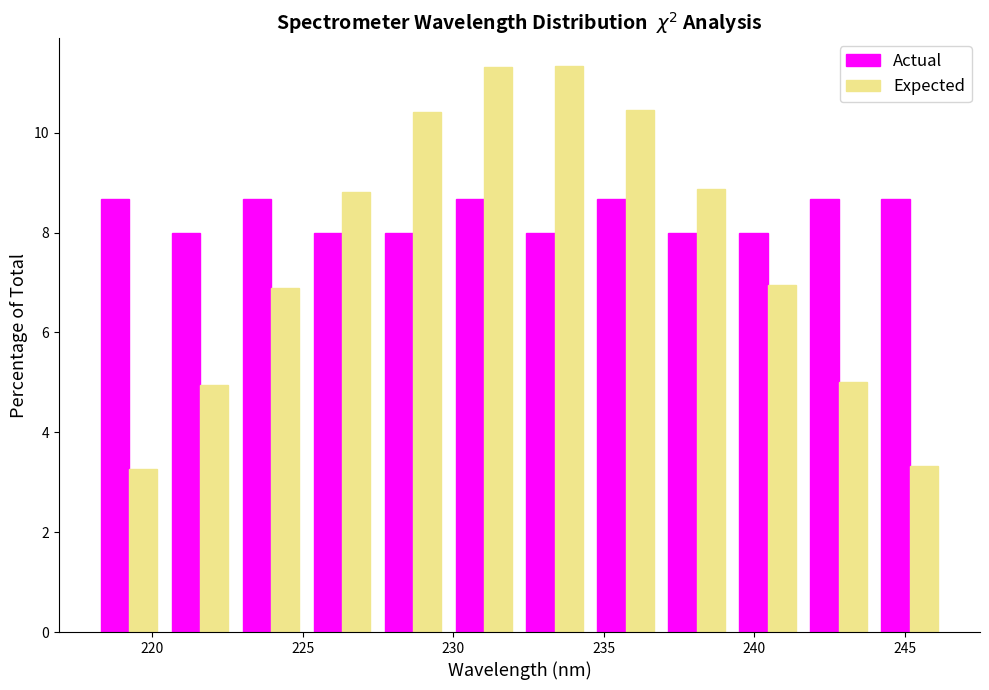

Reading left to right, transcribe this chart: for each range on the x-axis, give the height of each series' bar. Neither the bar edges nor the heights are printed on the chart, so give them approximately, as read against the axes.

218.0 to 220.5: Actual=8.6	Expected=3.2
220.5 to 223.0: Actual=8.0	Expected=5.0
223.0 to 225.0: Actual=8.6	Expected=6.8
225.0 to 227.5: Actual=8.0	Expected=8.8
227.5 to 230.0: Actual=8.0	Expected=10.4
230.0 to 232.0: Actual=8.6	Expected=11.4
232.0 to 234.5: Actual=8.0	Expected=11.4
234.5 to 237.0: Actual=8.6	Expected=10.4
237.0 to 239.5: Actual=8.0	Expected=8.8
239.5 to 241.5: Actual=8.0	Expected=7.0
241.5 to 244.0: Actual=8.6	Expected=5.0
244.0 to 246.5: Actual=8.6	Expected=3.4